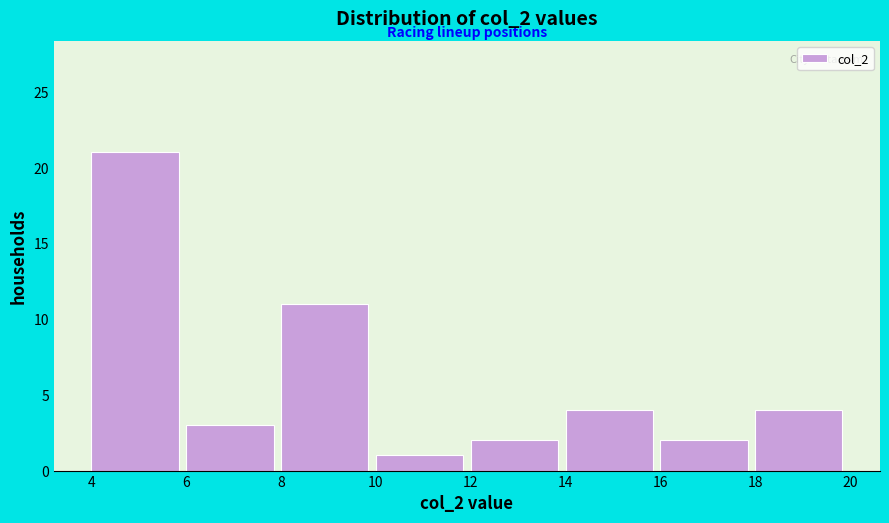

Reading left to right, transcribe this chart: for each bar, give the range it covers on the x-axis and its height. The values are not printed on the chart, so give them approximately, as read against the axis.

4 to 6: 21
6 to 8: 3
8 to 10: 11
10 to 12: 1
12 to 14: 2
14 to 16: 4
16 to 18: 2
18 to 20: 4